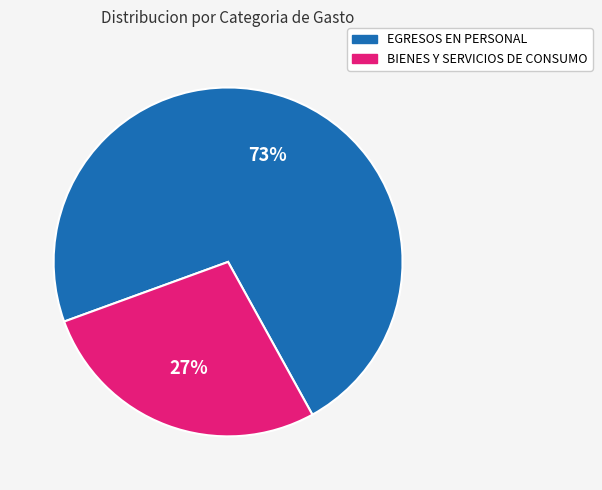

To the nearest percent, what portion does BIENES Y SERVICIOS DE CONSUMO represent?

27%